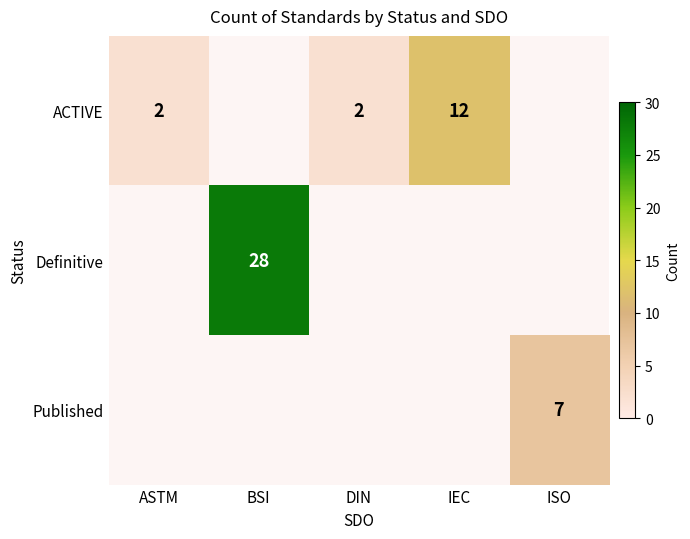

Is it true that ACTIVE equals 2 at ASTM?

True